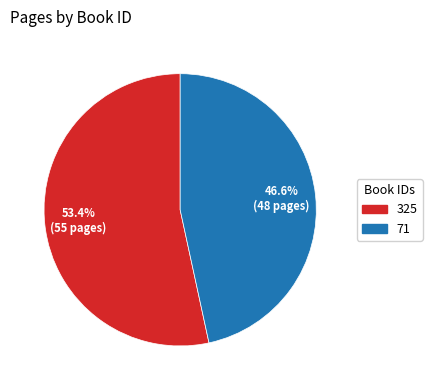

Which slice represents more than half of the pie?

325